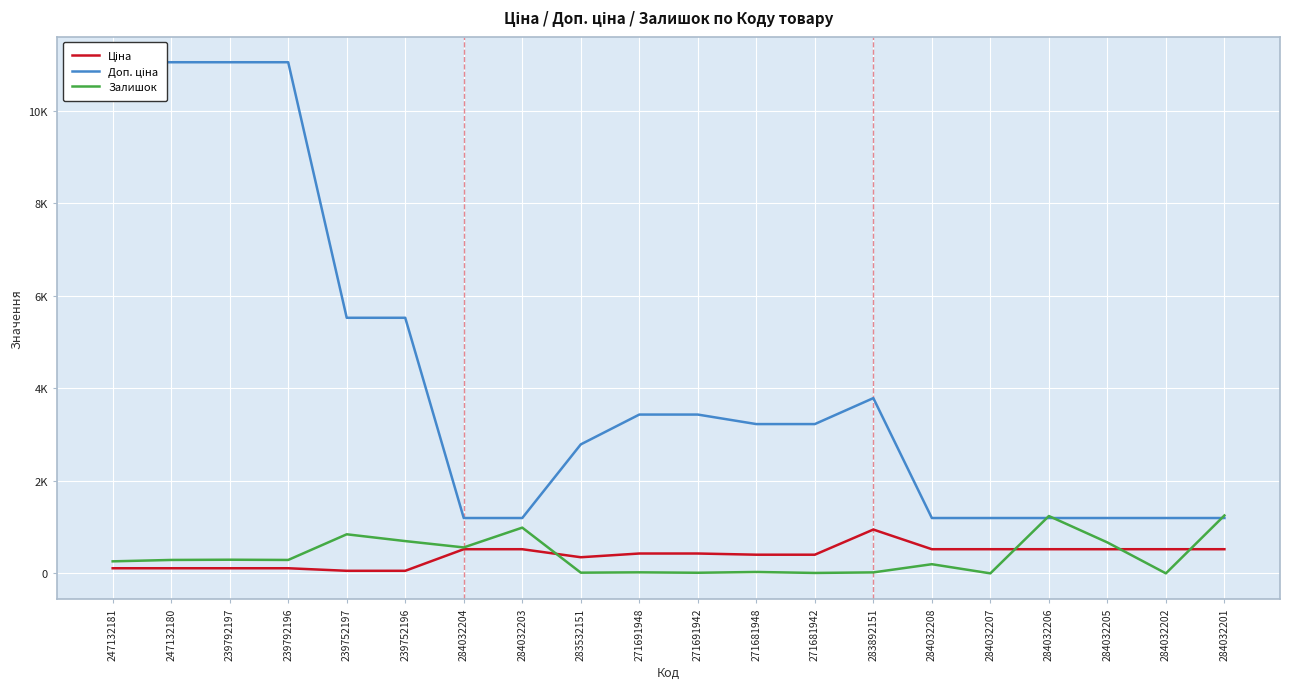

How many values in the Доп. ціна series exceed 3228?

11